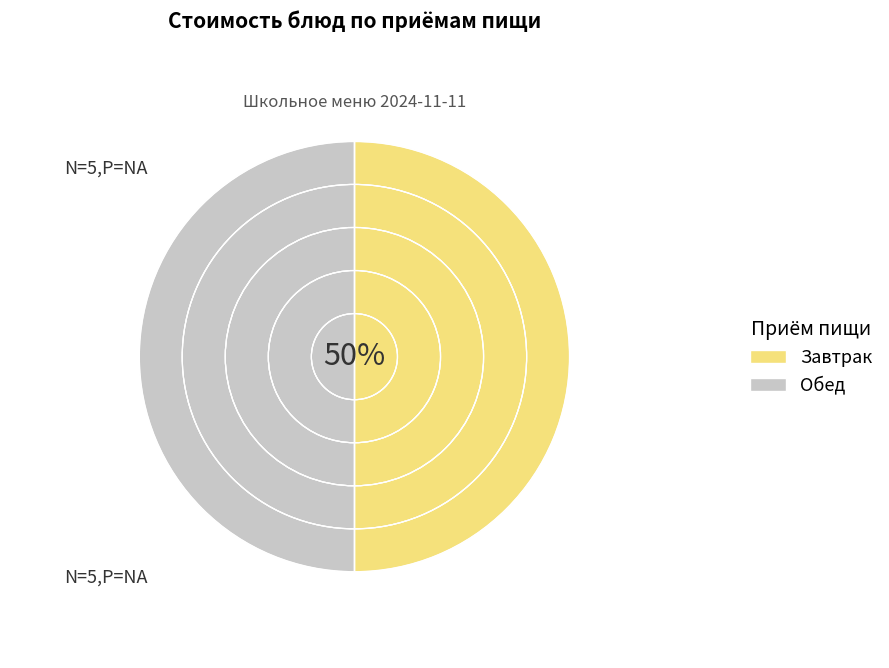

Combined, do Обед and Завтрак account for over 50%?

Yes